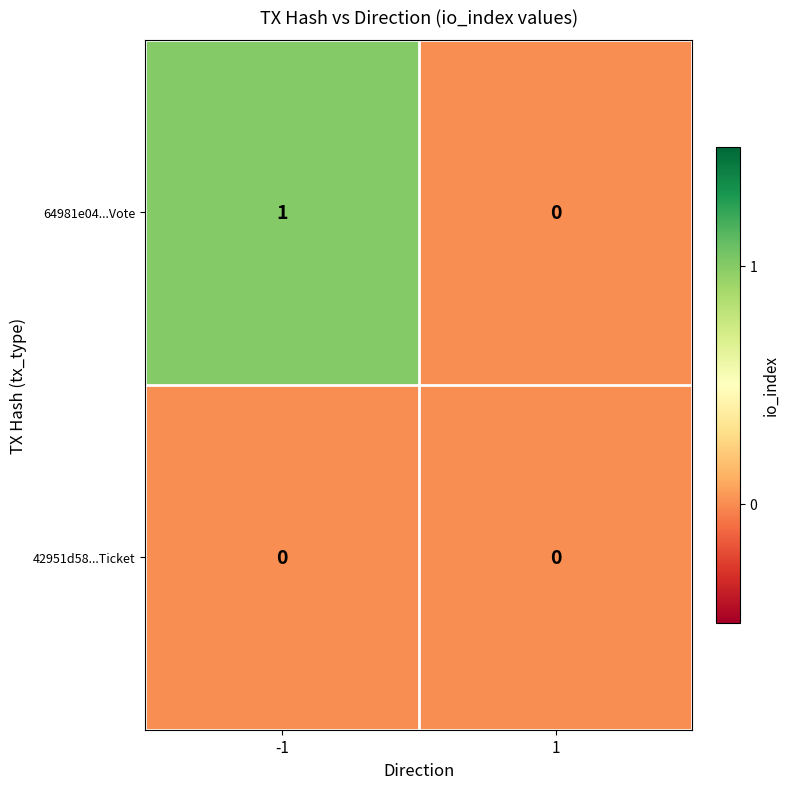

Which series has the largest total across all categories?

64981e04...Vote